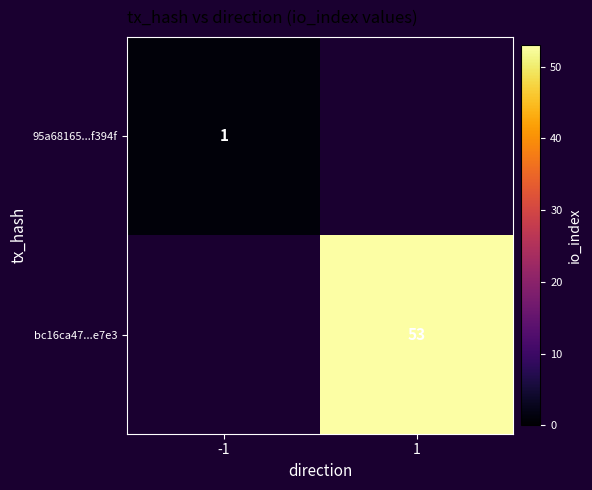

Between -1 and 1, which is larger?

-1